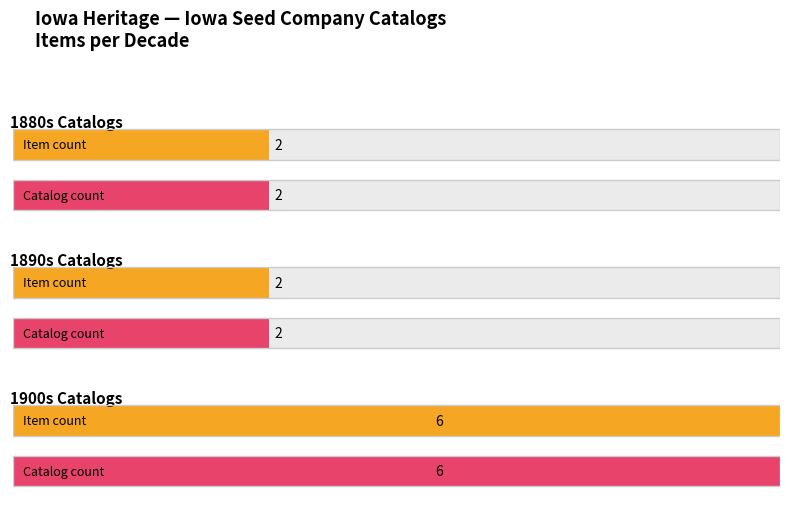

Are the bars horizontal?

Yes